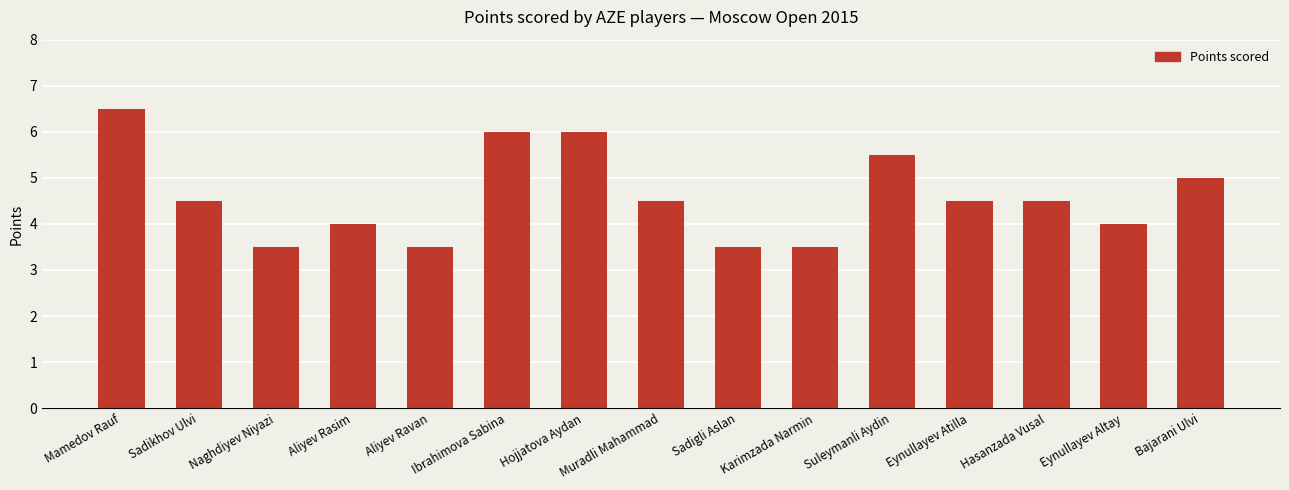

What is the greatest value displayed?

6.5